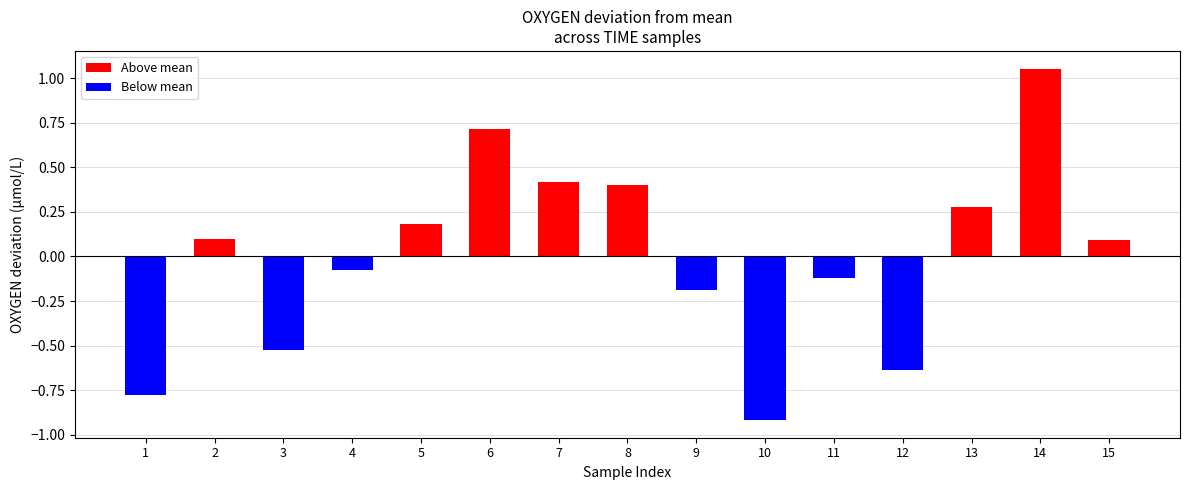

The Above mean series shows 0.5 at 6. True or false?

False